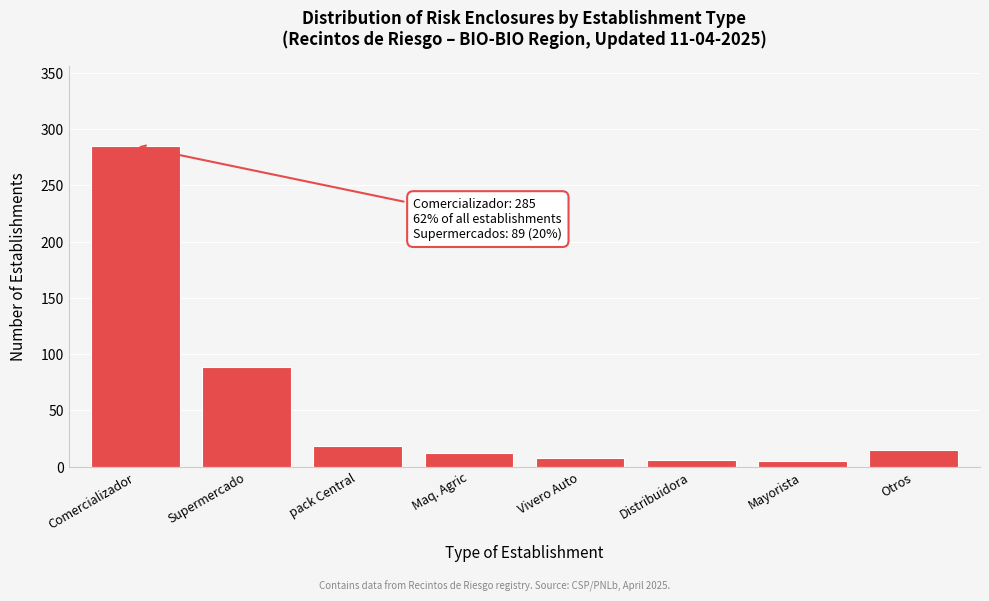

At which category does the chart reach its peak across all series?

Comercializador